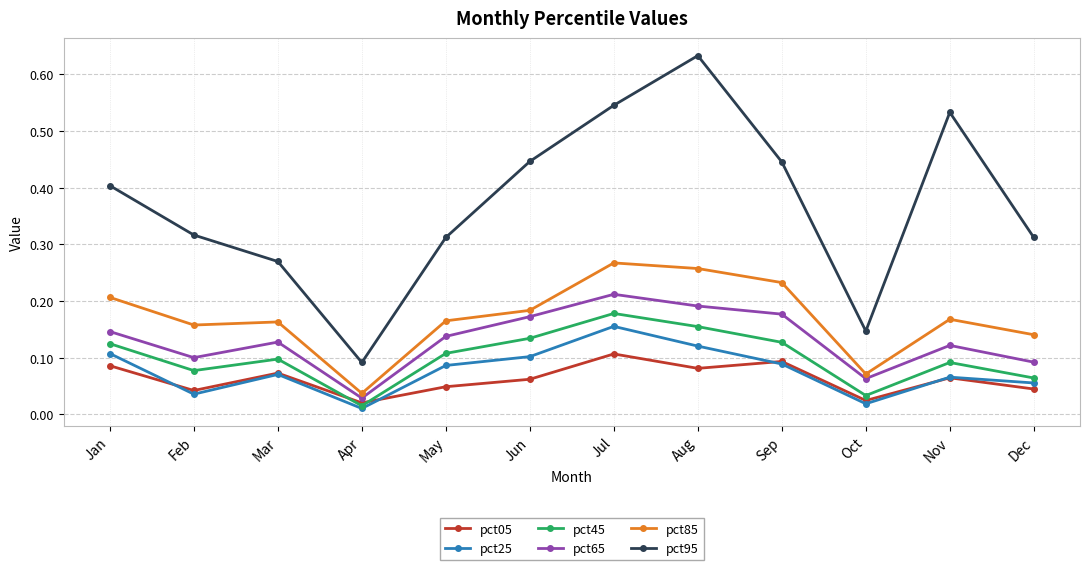

Which series has the largest range (max minus min)?

pct95